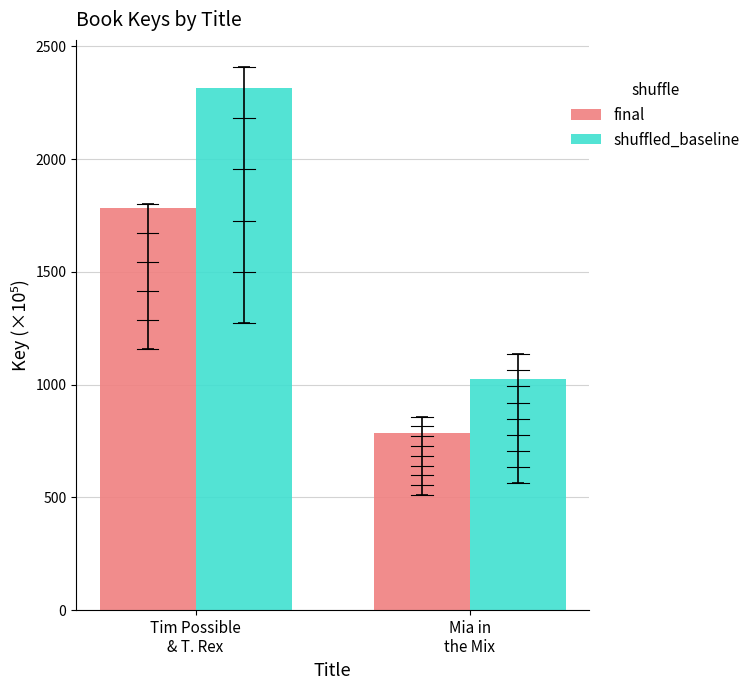

How many data points in shuffled_baseline are above 2315?

1